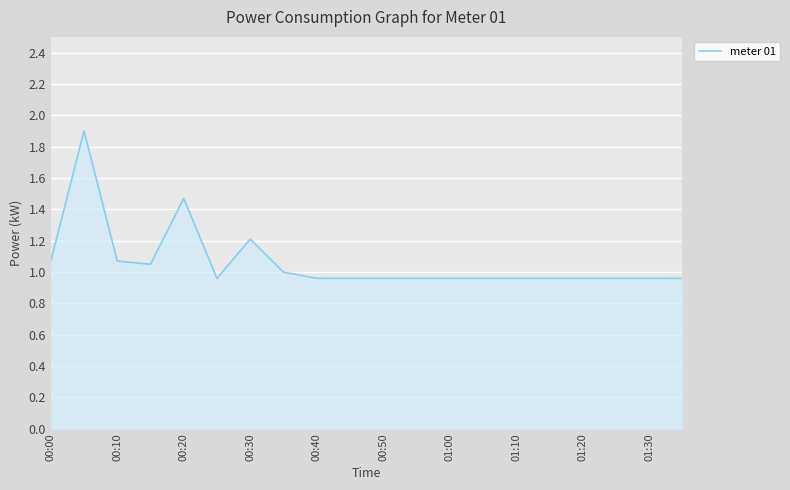

How many lines are shown in the chart?

1